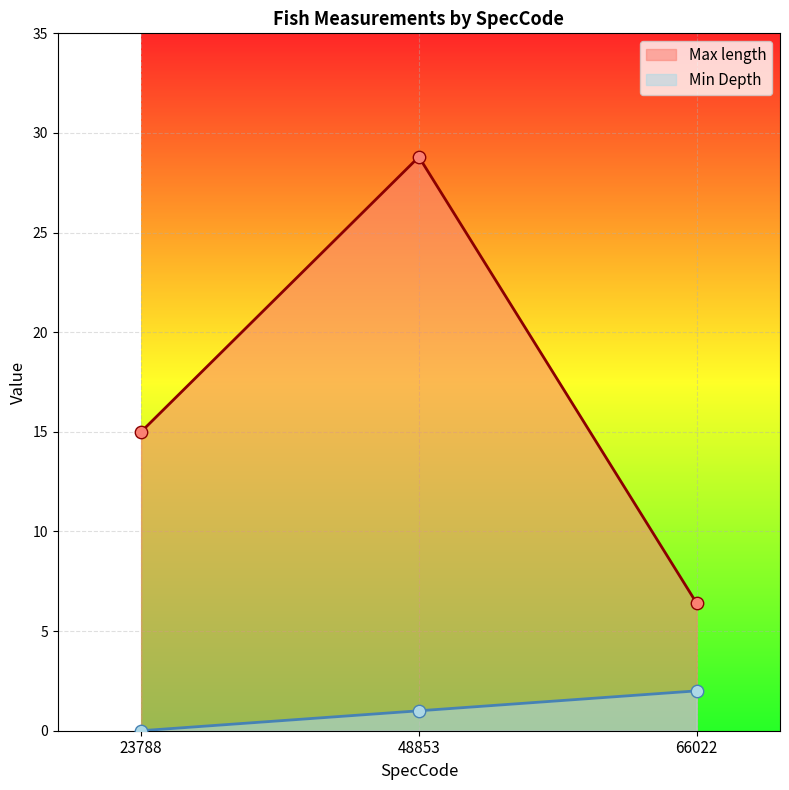

Which series contains the highest Y value?

Max length